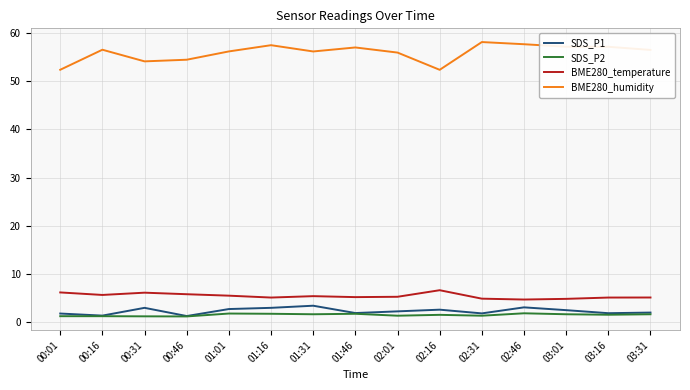

What is the minimum value for BME280_humidity?

52.3